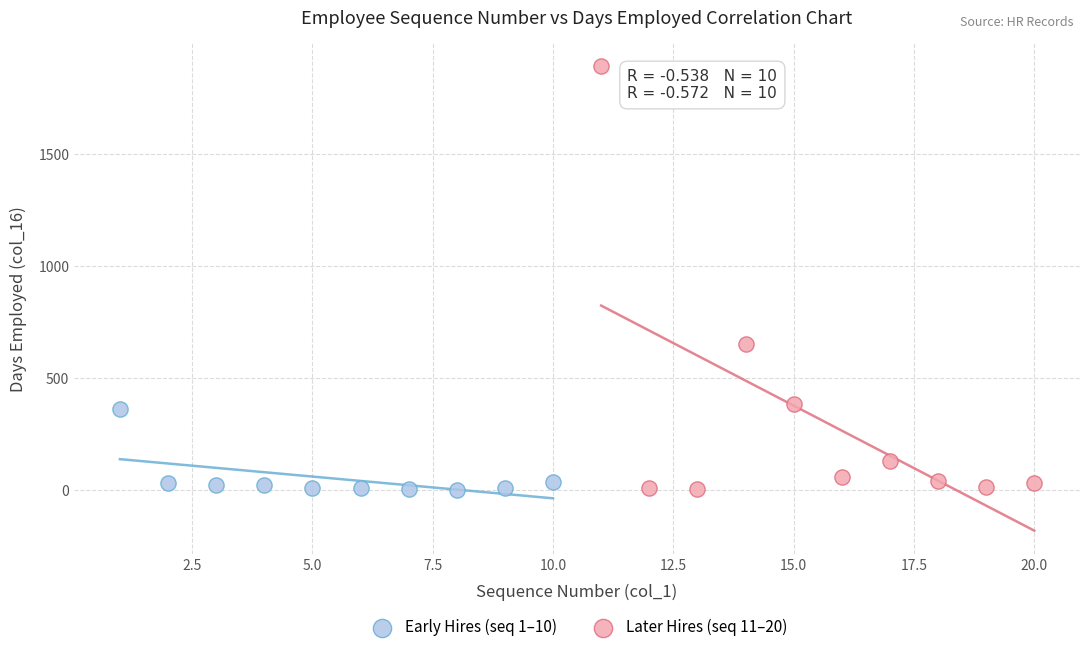

Which series contains the highest Y value?

Later Hires (seq 11–20)